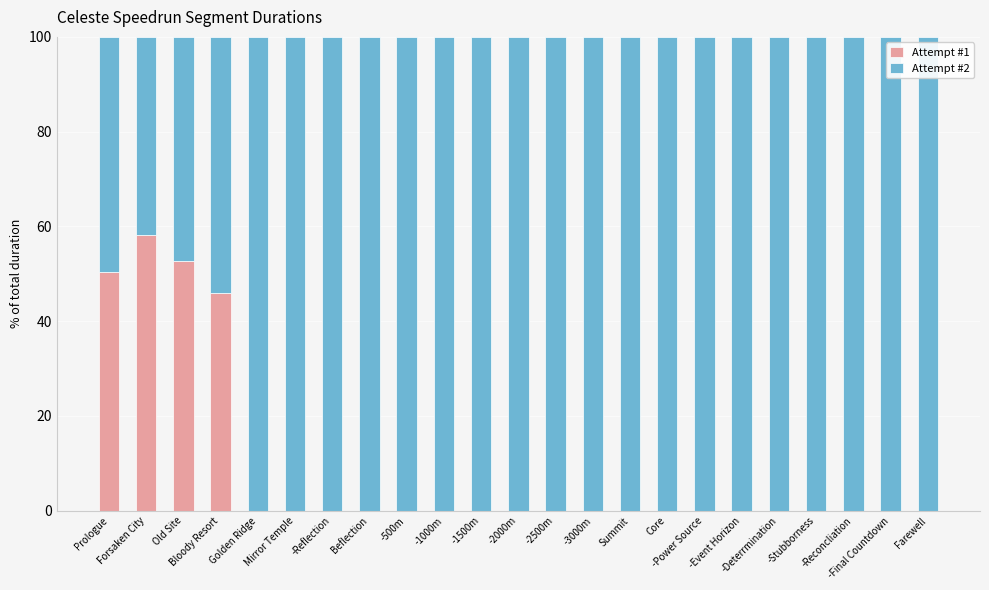

What is the sum of all Attempt #1 values?

207.2